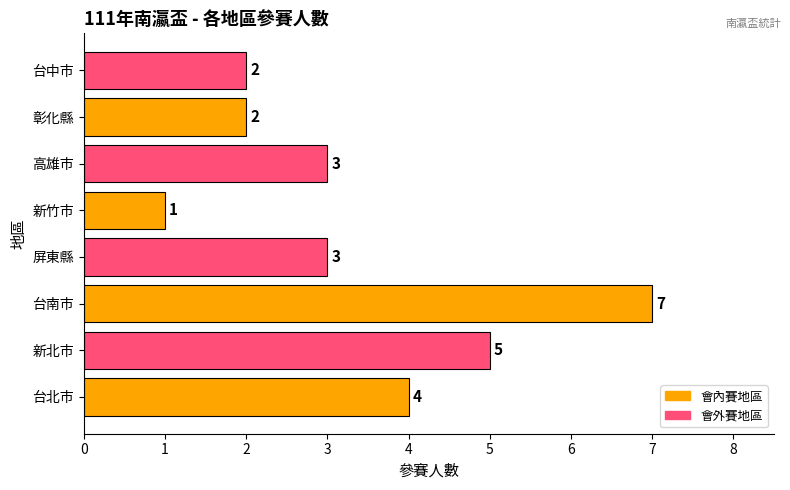

What is the difference between the maximum and minimum values?

6